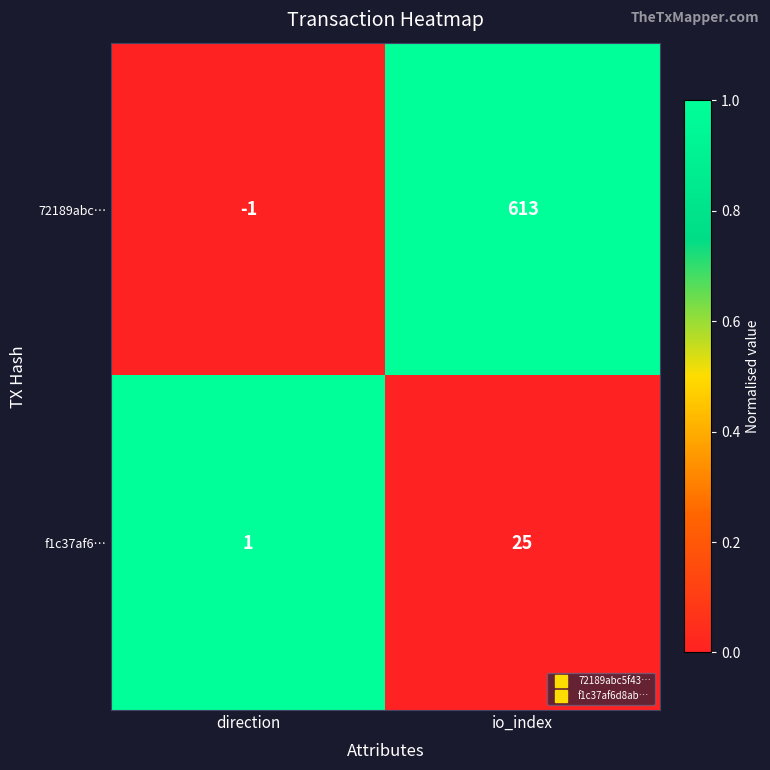

Rank the series by their maximum value, from lowest to highest.

f1c37af6…, 72189abc…